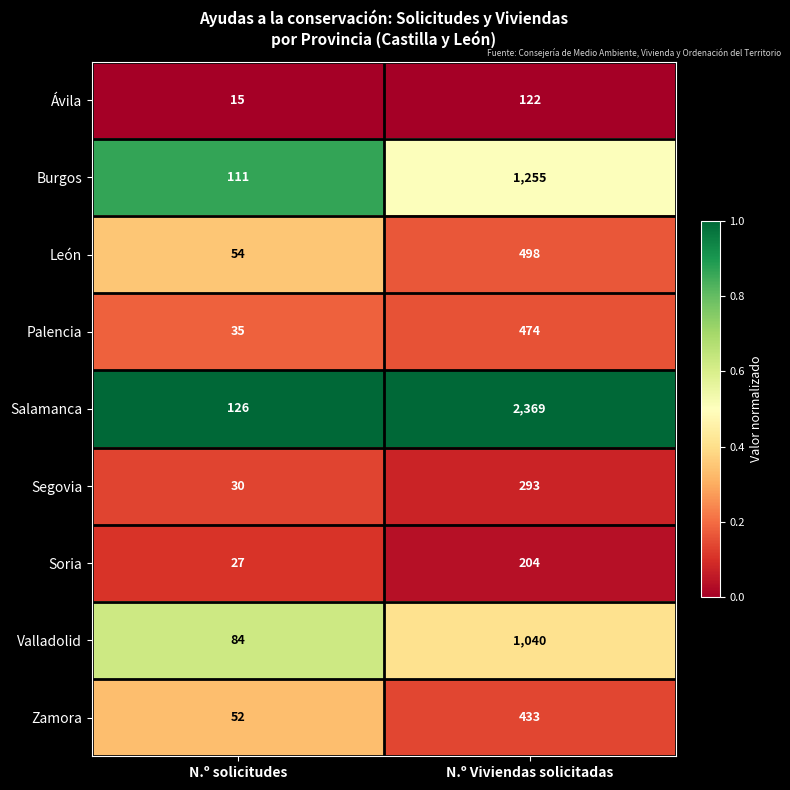

What is the difference between the highest and lowest values at N.º Viviendas solicitadas?

2247